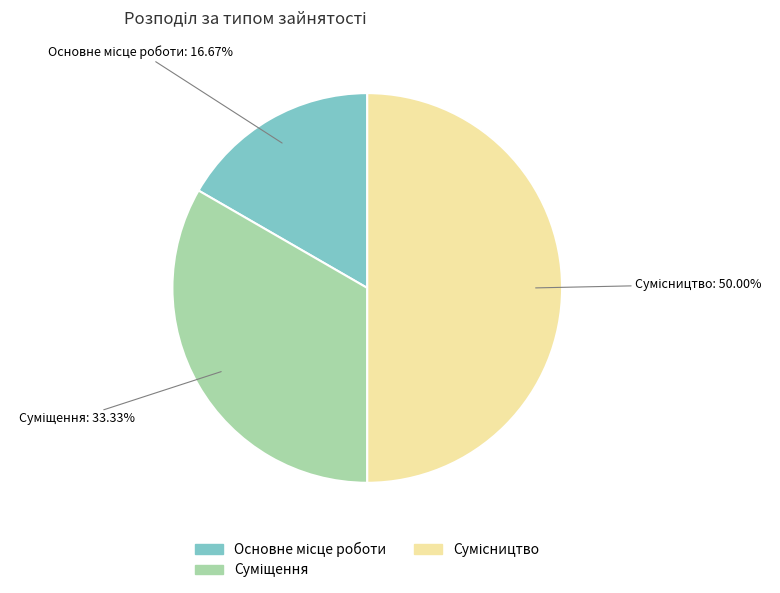

Rank the categories by value from lowest to highest.

Основне місце роботи, Суміщення, Сумісництво